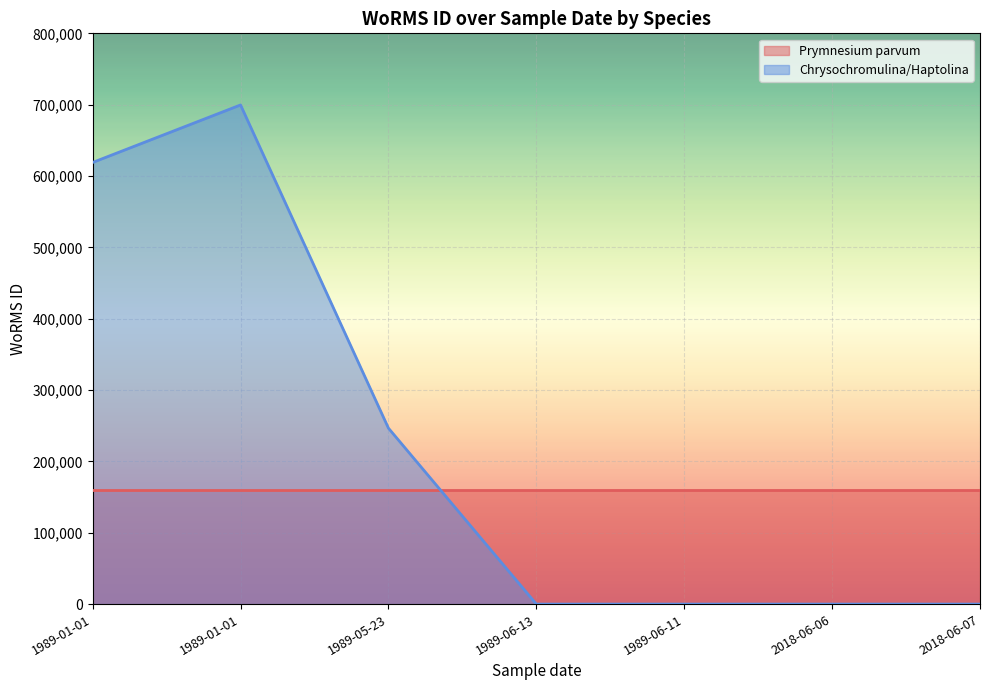

What is the label of the 5th point from the right?

1989-05-23